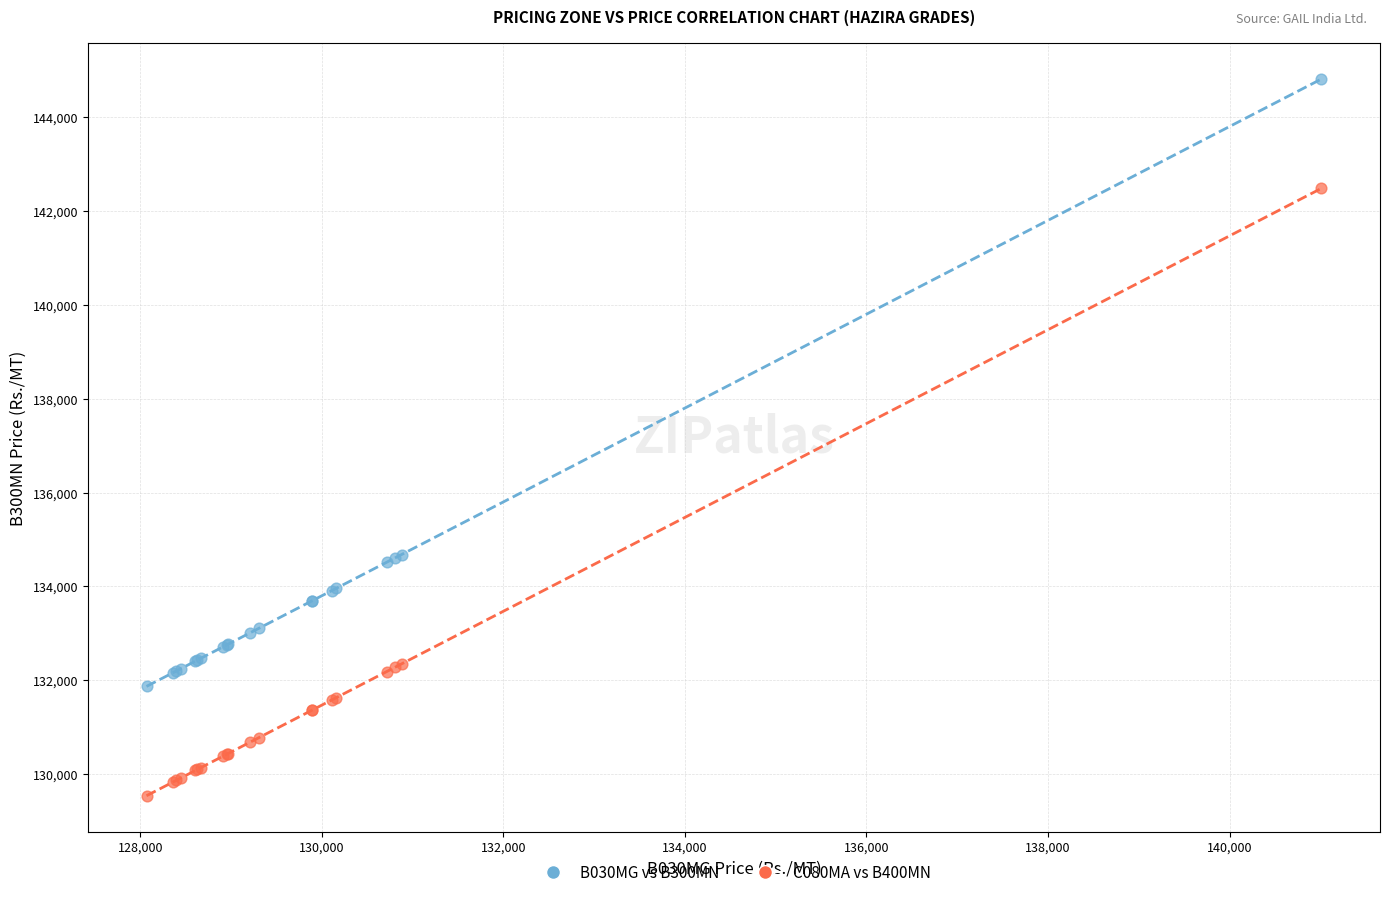

Which series contains the highest Y value?

B030MG vs B300MN